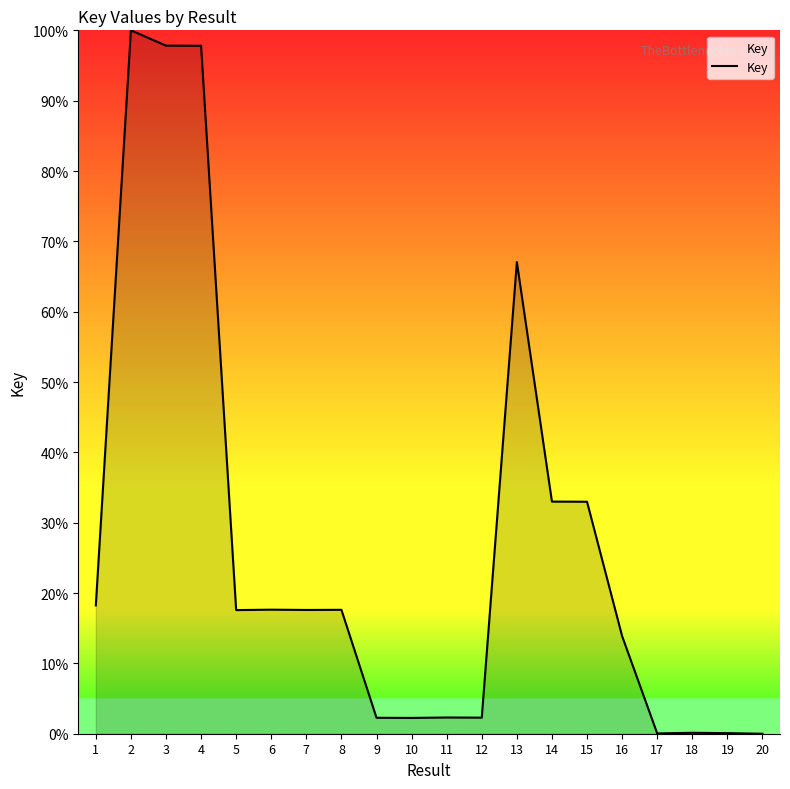

What is the average value?

27.0